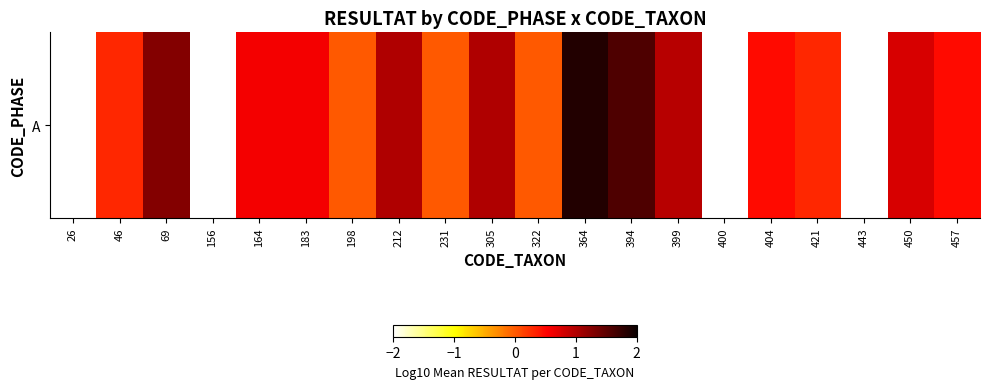

What value does the data have at 450?

0.8